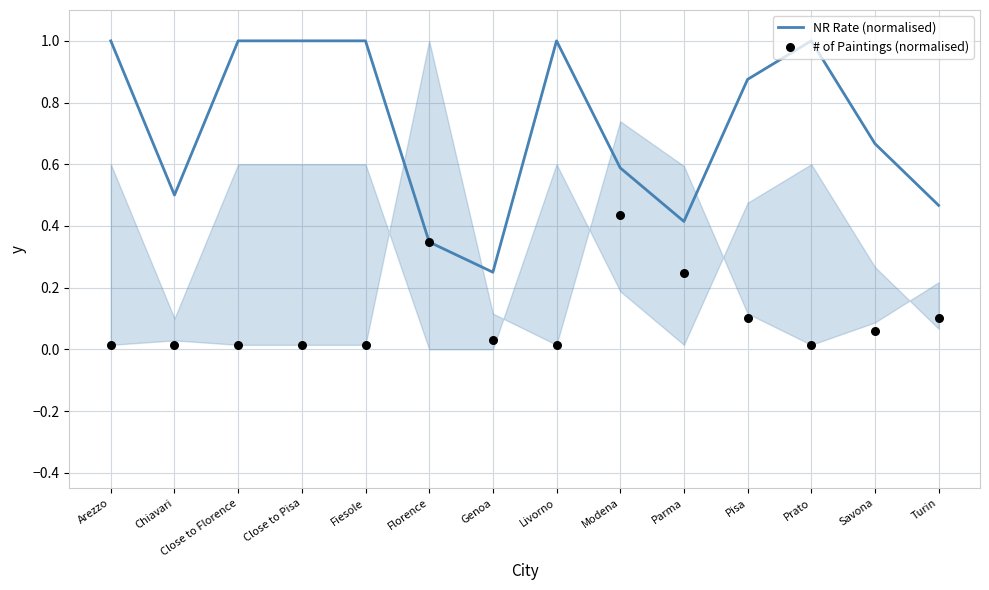

Which series reaches the maximum Y coordinate?

NR Rate (normalised)